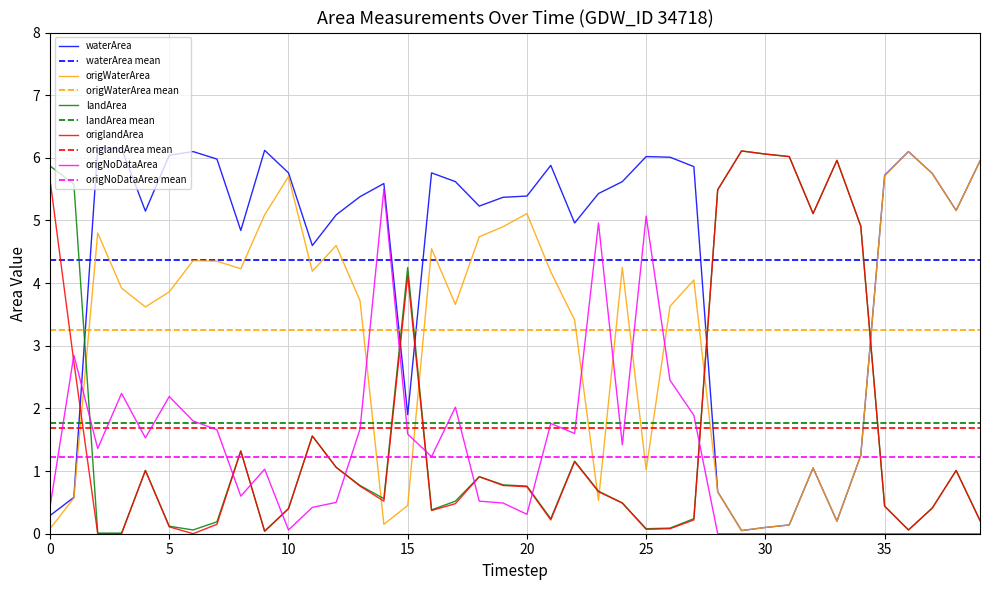

What is the average value of the origlandArea series?

1.7